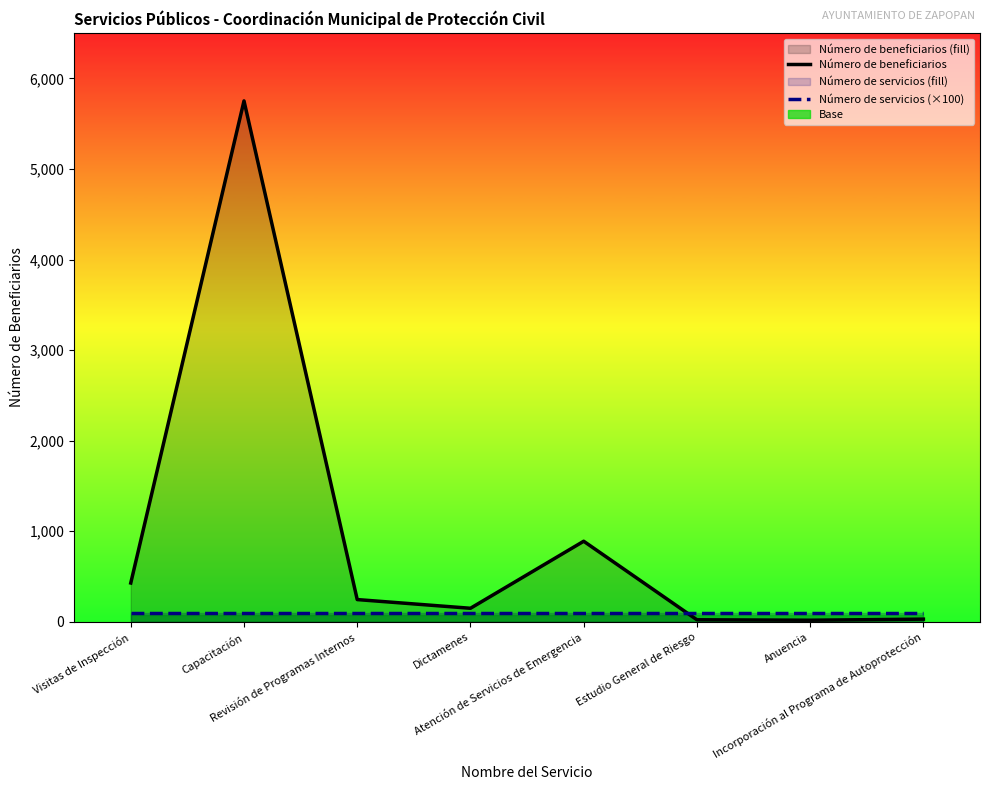

Rank the categories by Número de beneficiarios value from lowest to highest.

Anuencia, Estudio General de Riesgo, Incorporación al Programa de Autoprotección, Dictamenes, Revisión de Programas Internos, Visitas de Inspección, Atención de Servicios de Emergencia, Capacitación